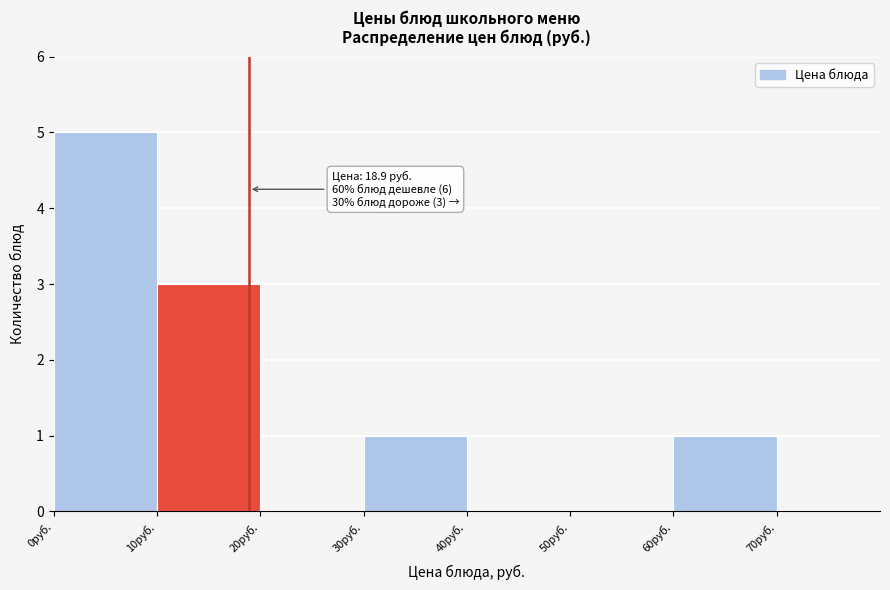

Which range on the x-axis has the tallest bar?

0 to 10